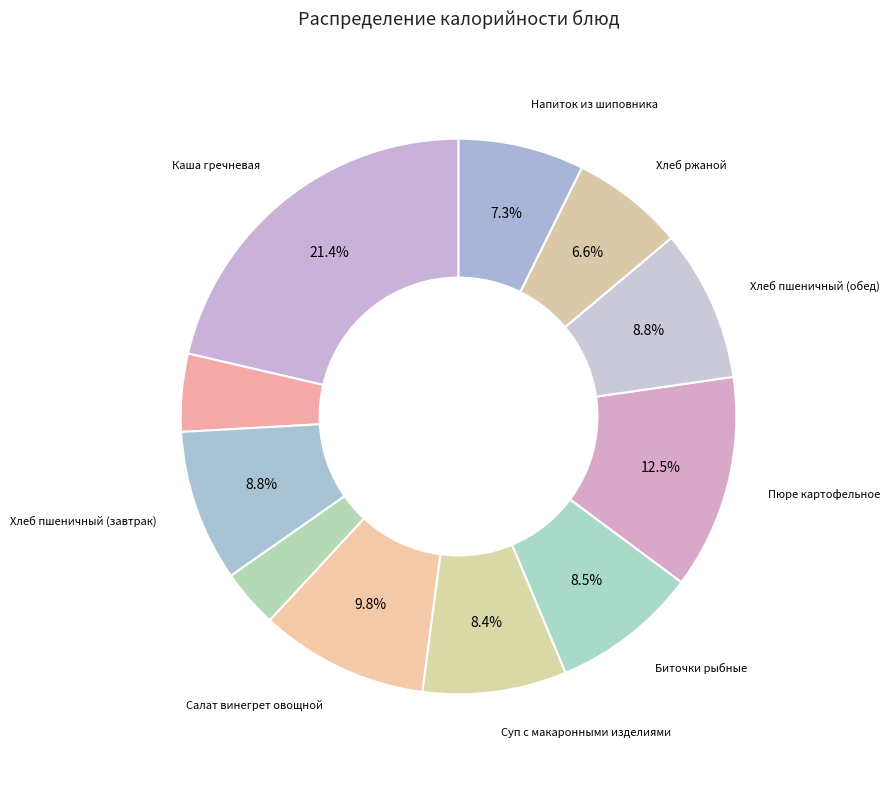

How many segments does this pie chart have?

11